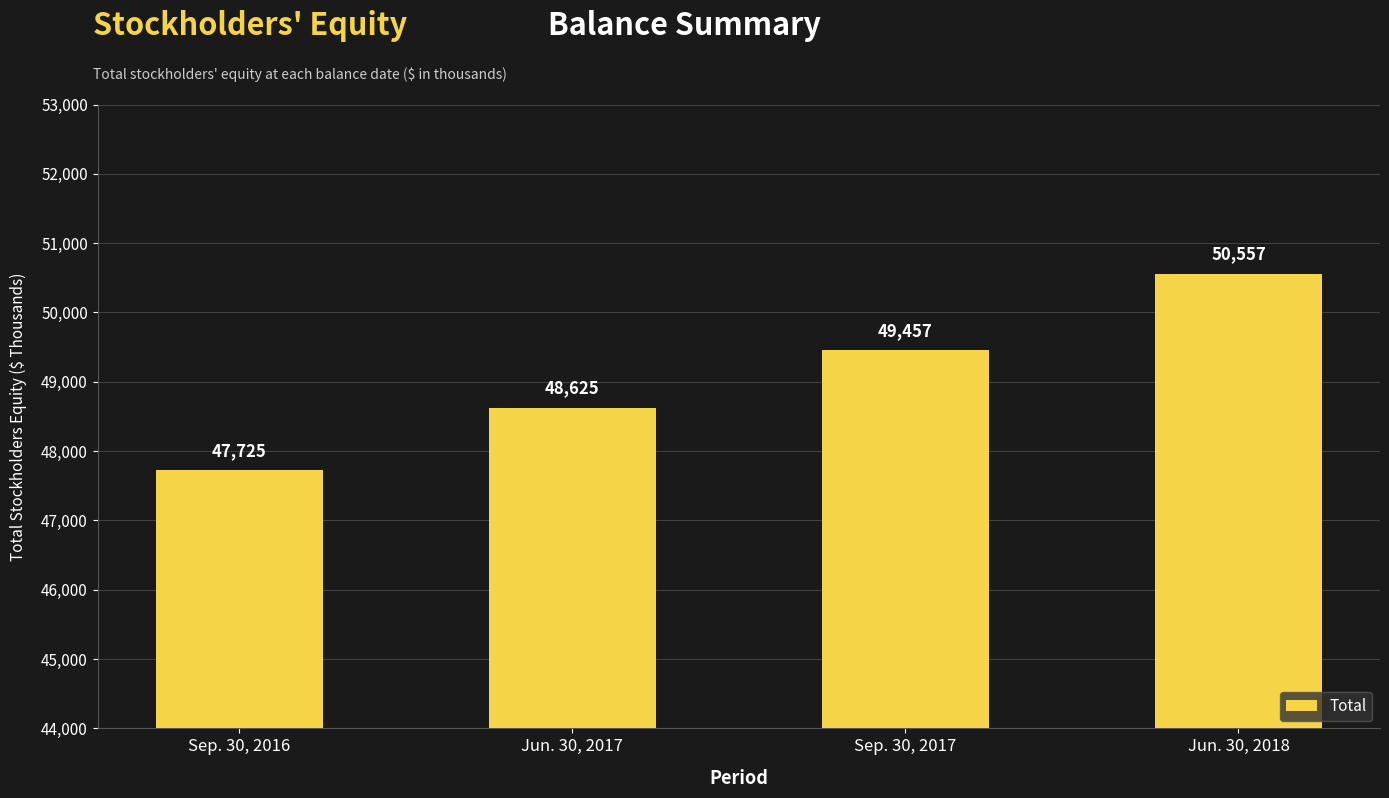

Which has a higher value, Jun. 30, 2017 or Sep. 30, 2016?

Jun. 30, 2017